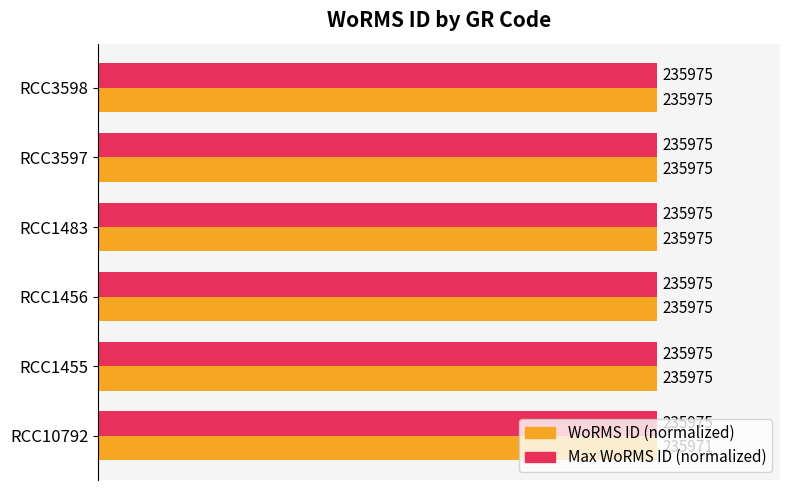

What are all the series names shown in the legend?

WoRMS ID (normalized), Max WoRMS ID (normalized)